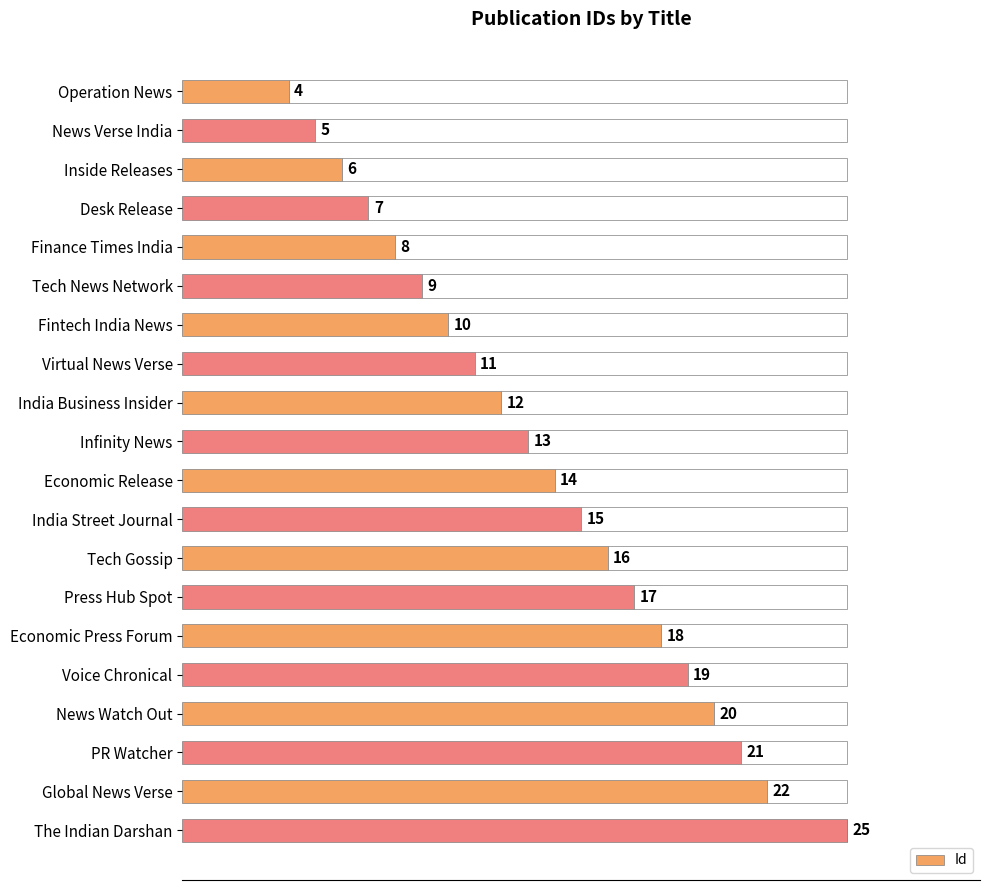

What is the difference between the second highest and second lowest values?

17